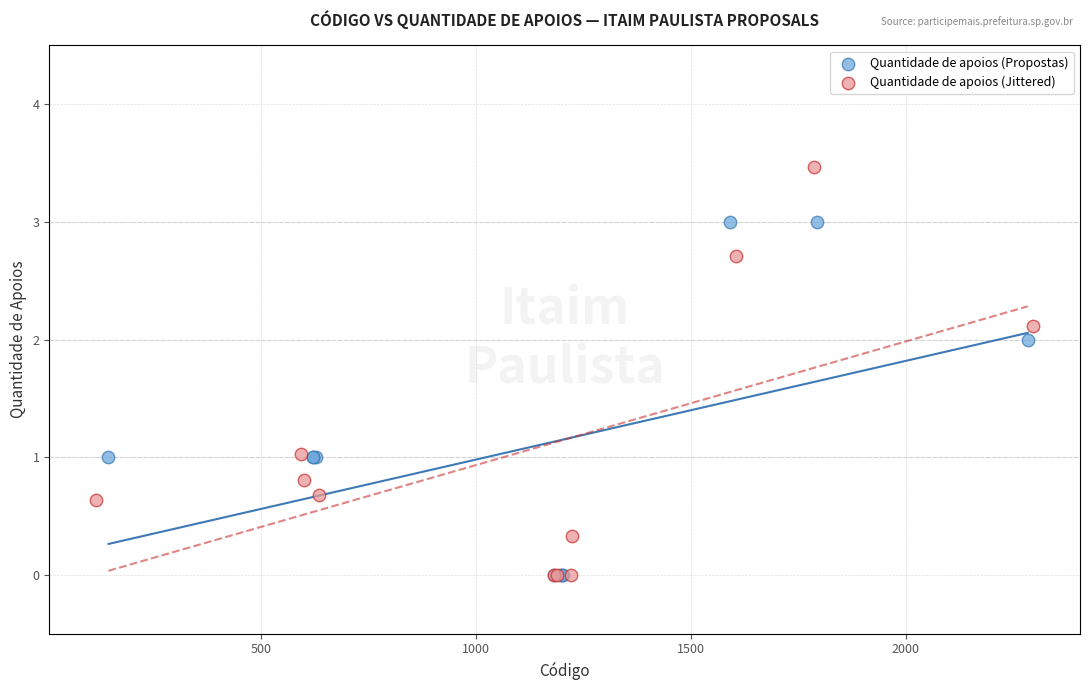

Which series has the largest Y range (max minus min)?

Quantidade de apoios (Jittered)